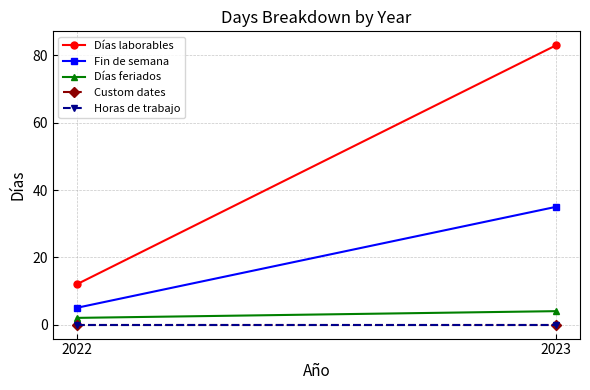

What is the difference between the Fin de semana values at 2023 and 2022?

30